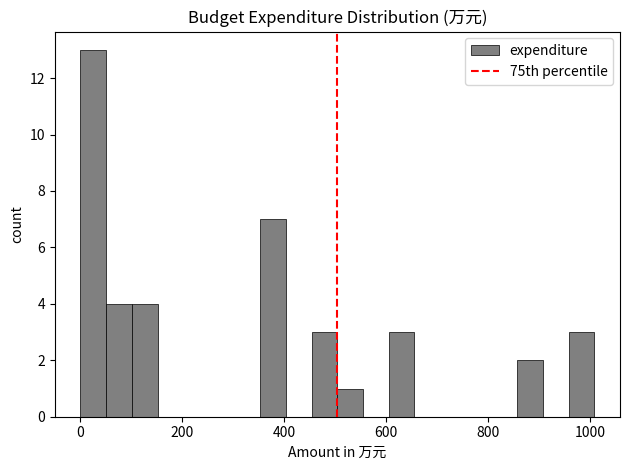

Read against the x-axis, roughly where is the centre of the tallest bar?

20